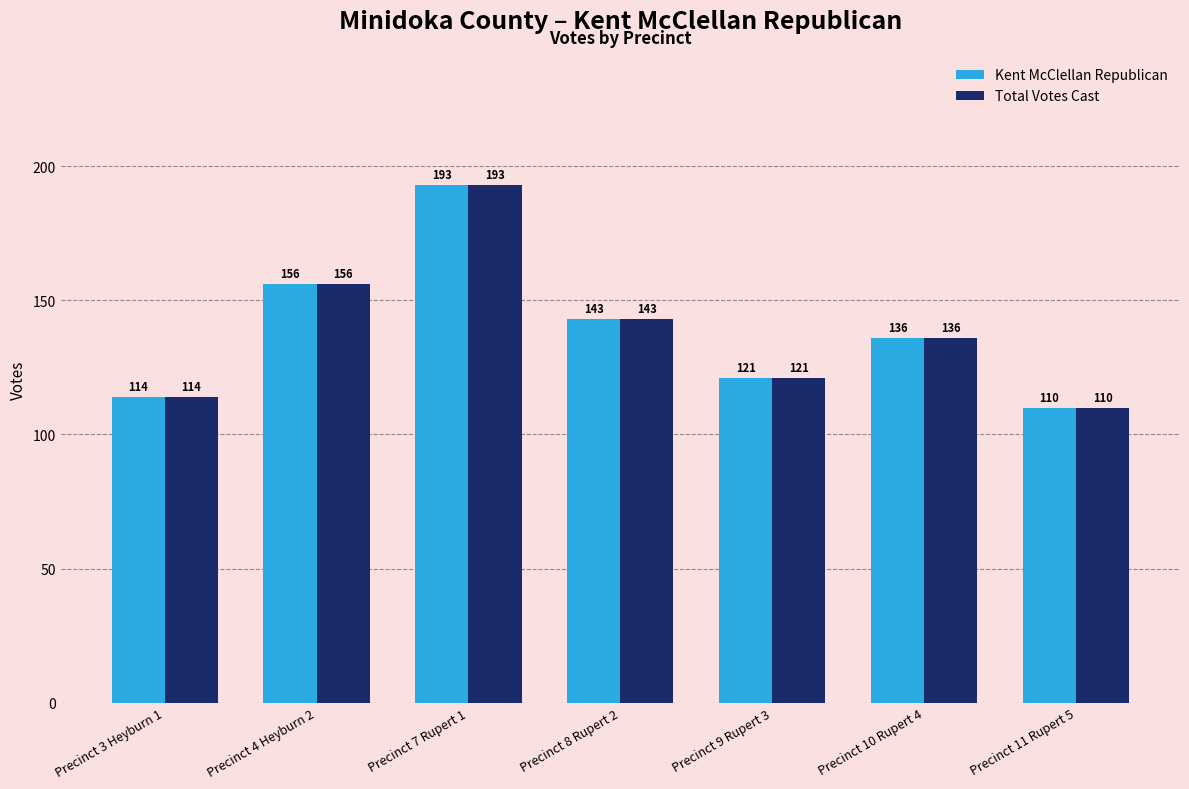

What position from the right is Precinct 9 Rupert 3?

3